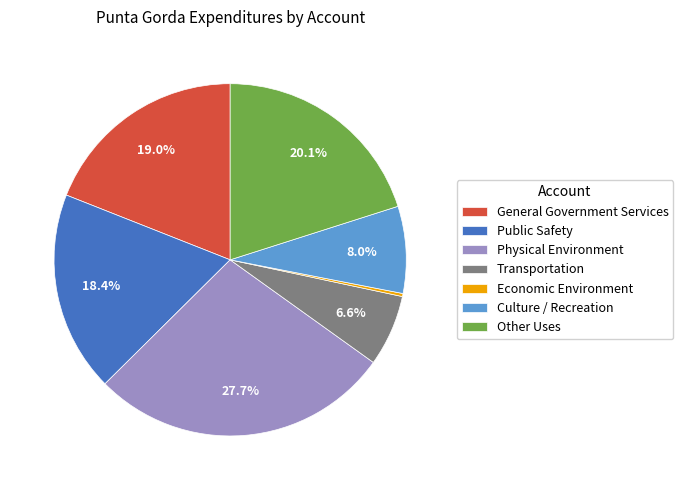

Combined, do Economic Environment and Other Uses account for over 50%?

No